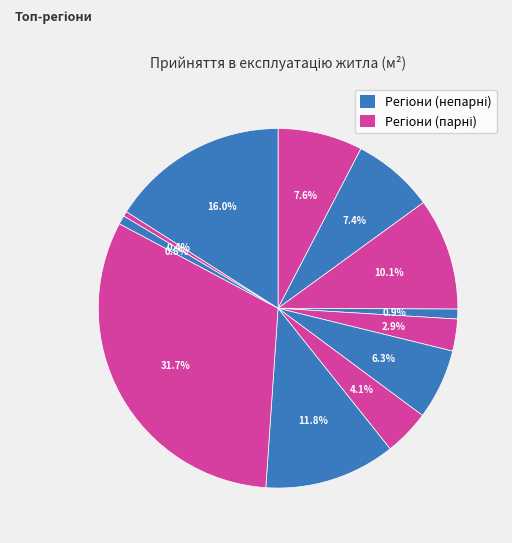

Count the number of slices in the pie.

12